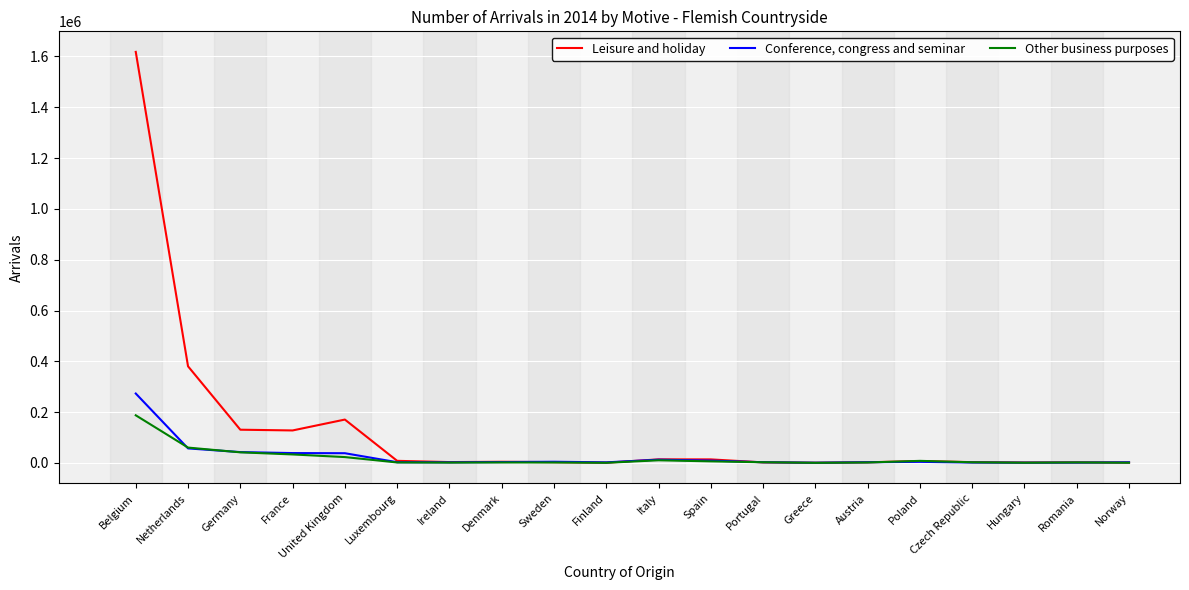

Where does the Conference, congress and seminar series first go above 3683?

Belgium